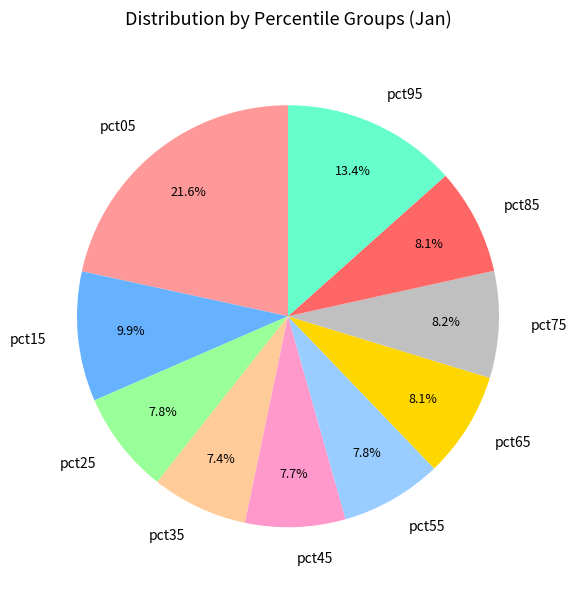

Which has a higher value, pct95 or pct75?

pct95